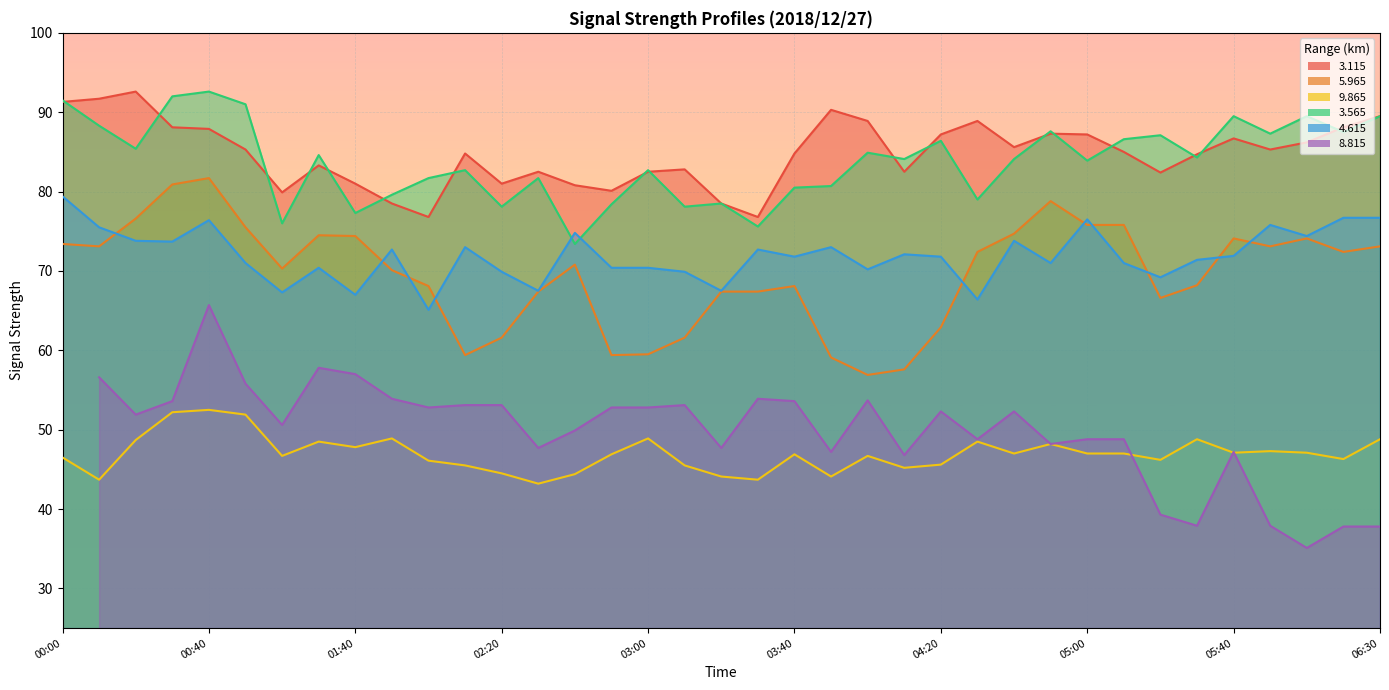

Between 01:50 and 04:30, which series saw the biggest shift?

  3.115